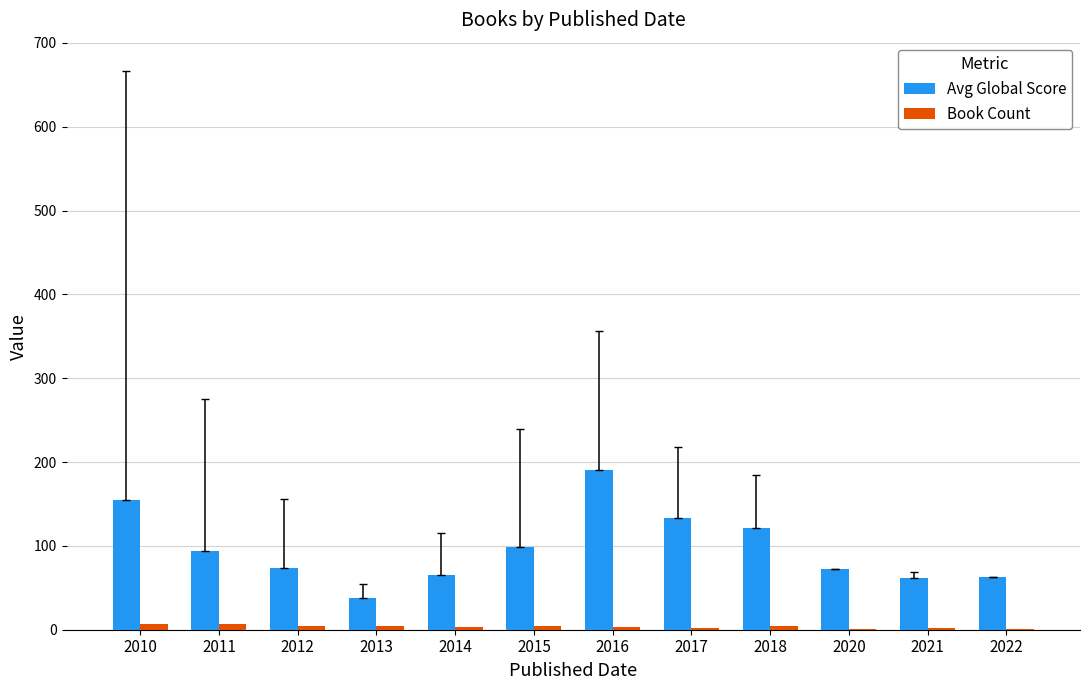

Which series has the largest range (max minus min)?

Avg Global Score